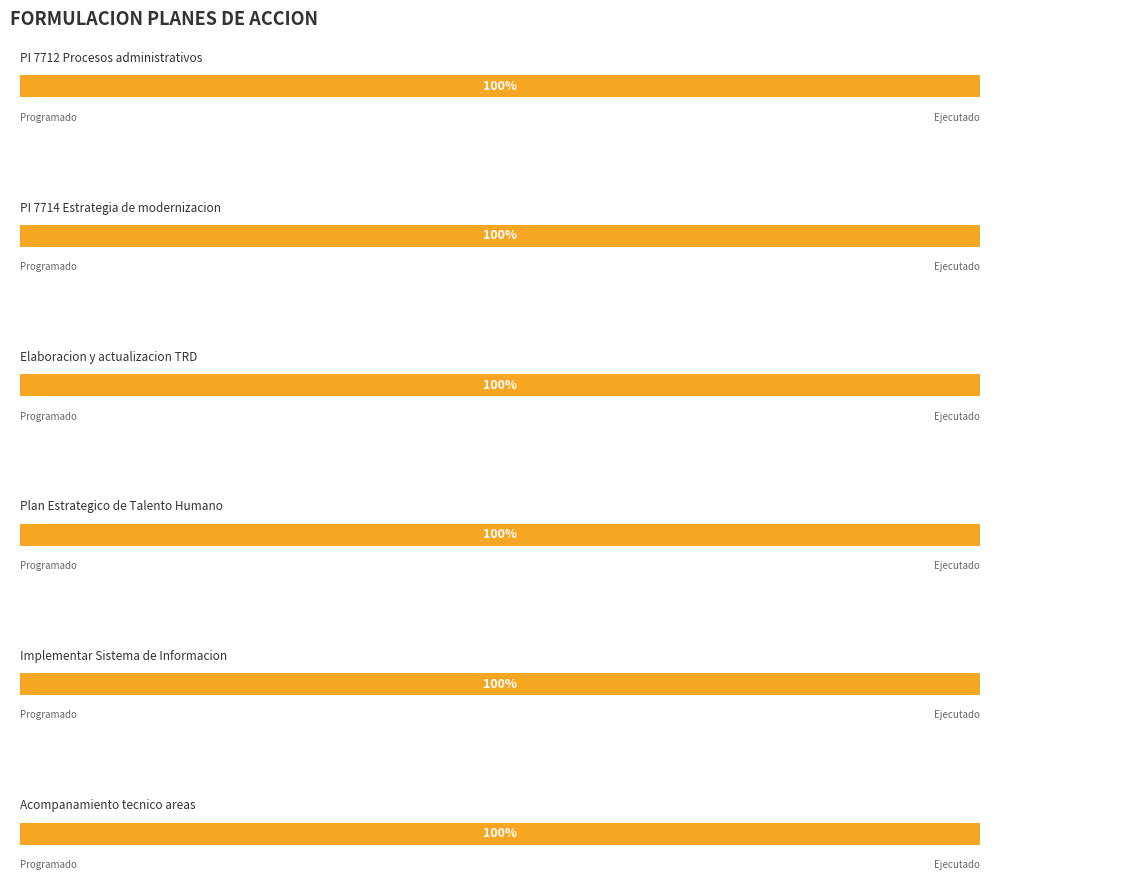

Which series has the largest total across all categories?

programado